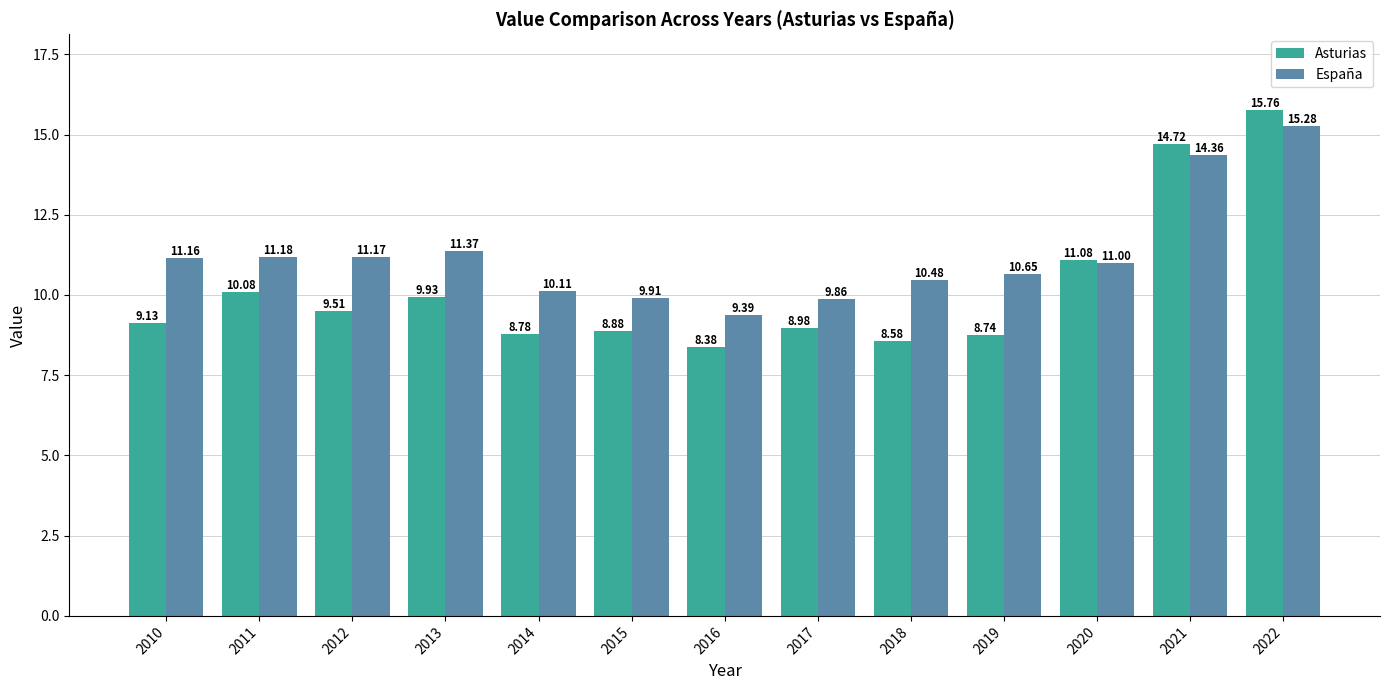

How many data points in Asturias are less than 9?

6